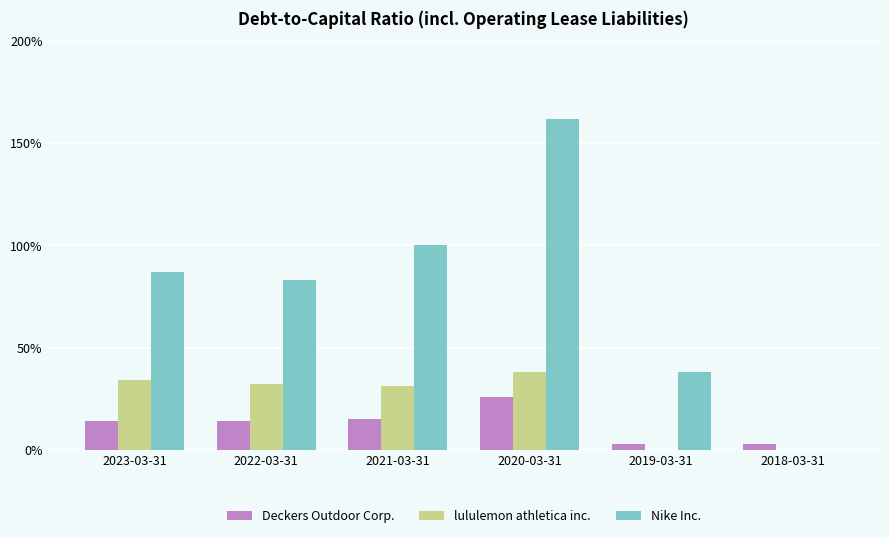

The Deckers Outdoor Corp. series shows 0.0 at 2018-03-31. True or false?

True